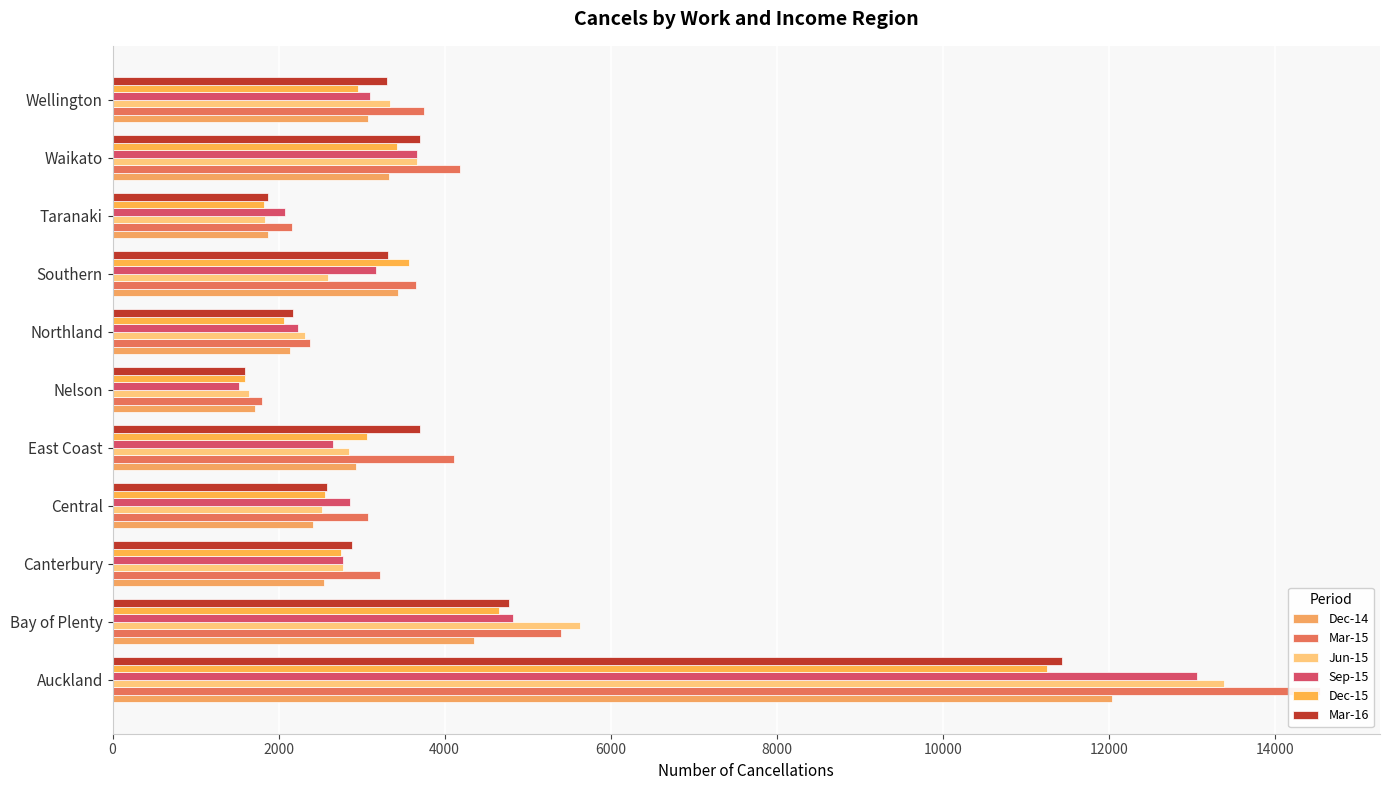

Which series changed the most between Auckland and Taranaki?

Mar-15